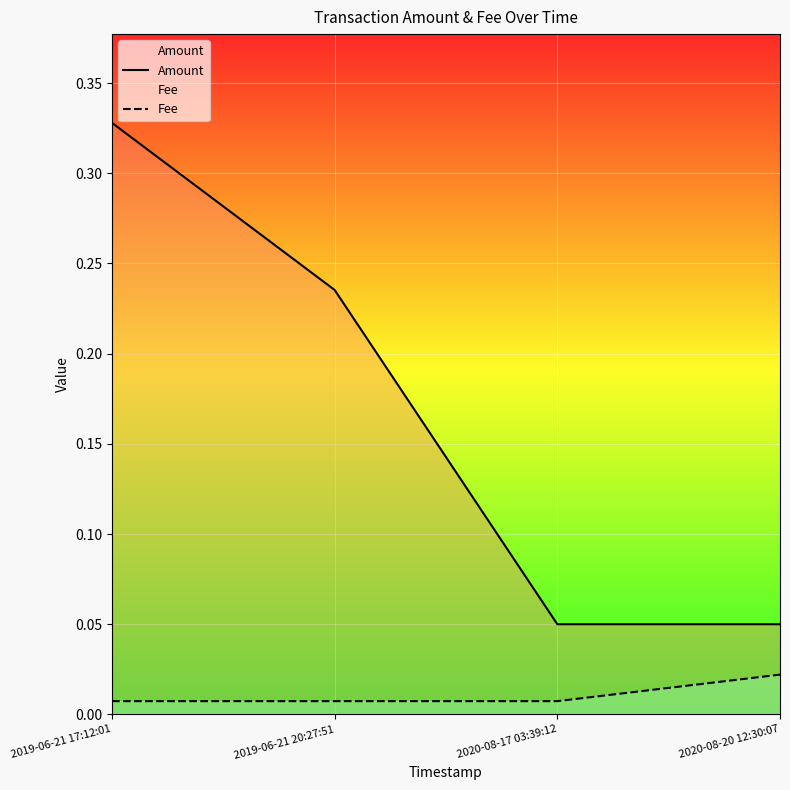

True or false: Fee and Amount intersect in this chart.

False